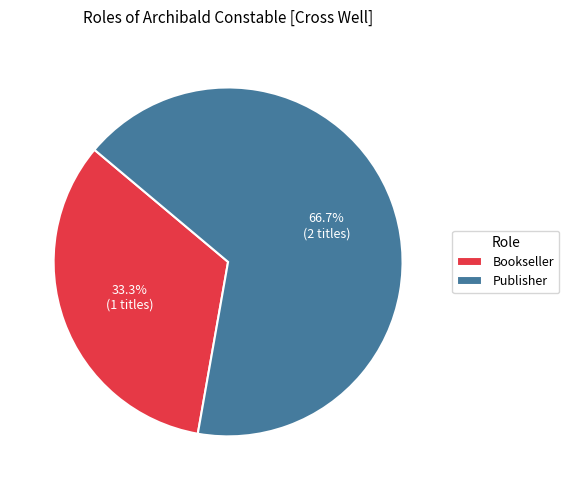

To the nearest percent, what is the combined percentage of Bookseller and Publisher?

100%